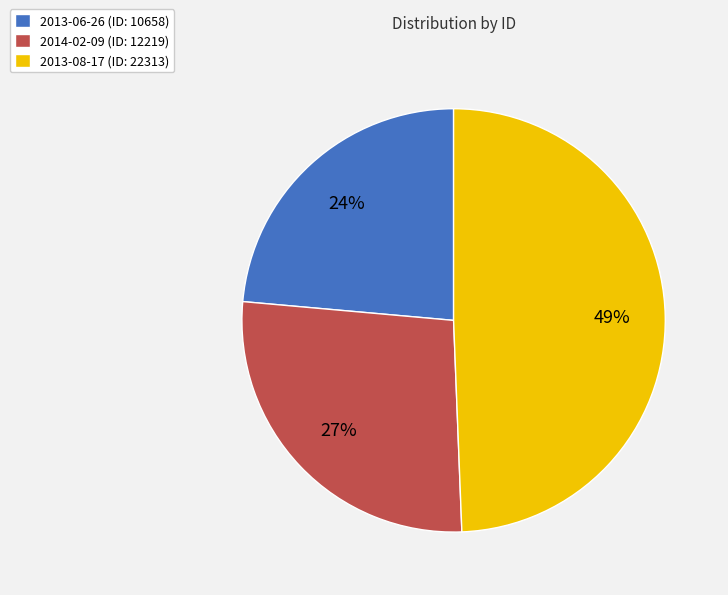

Is there any slice that represents more than half of the pie?

No